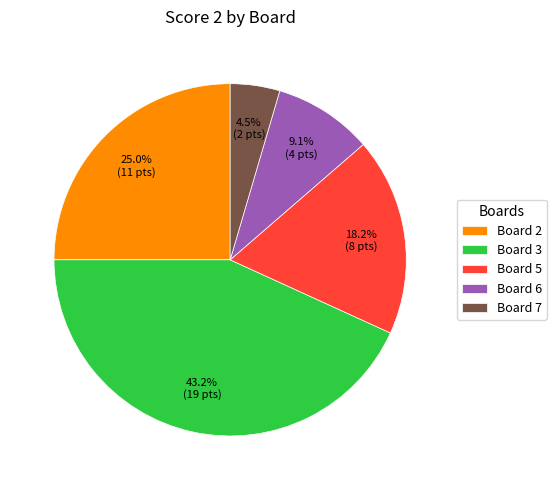

To the nearest percent, what is the difference between the largest and smallest slice percentages?

39%